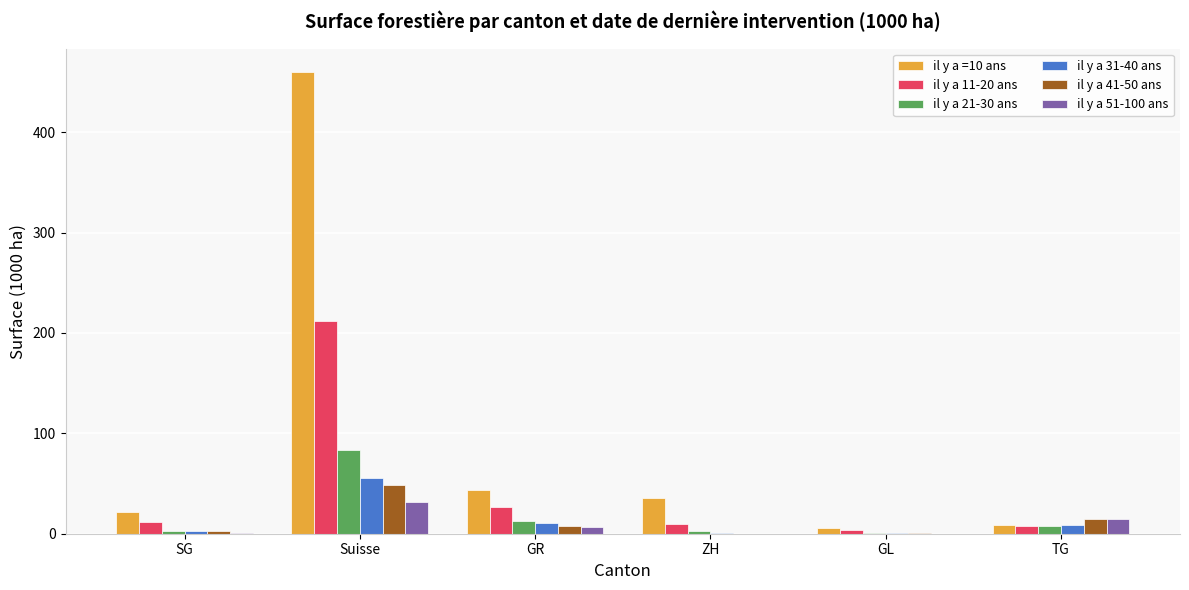

What is the sum of all il y a 41-50 ans values?

73.4